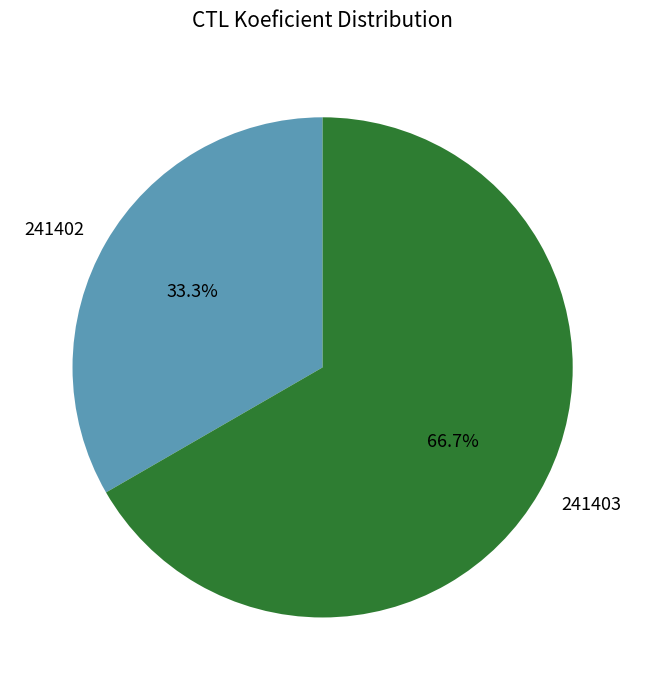

To the nearest percent, what is the average slice percentage?

50%